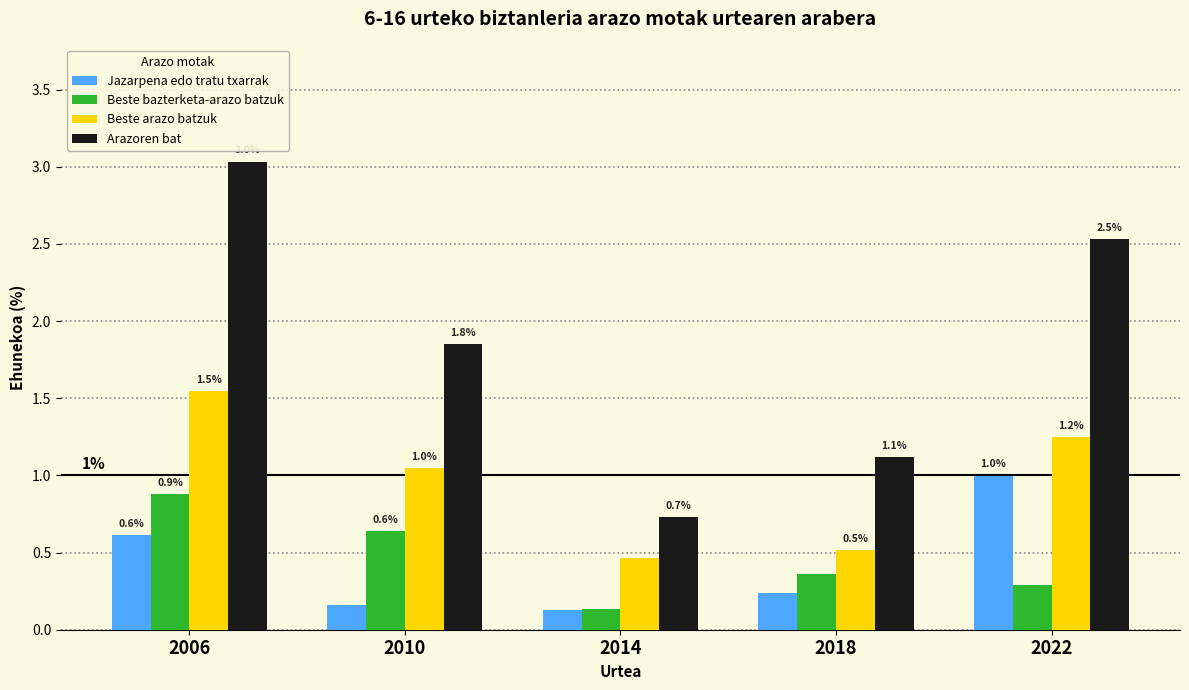

Does the chart contain any negative values?

No